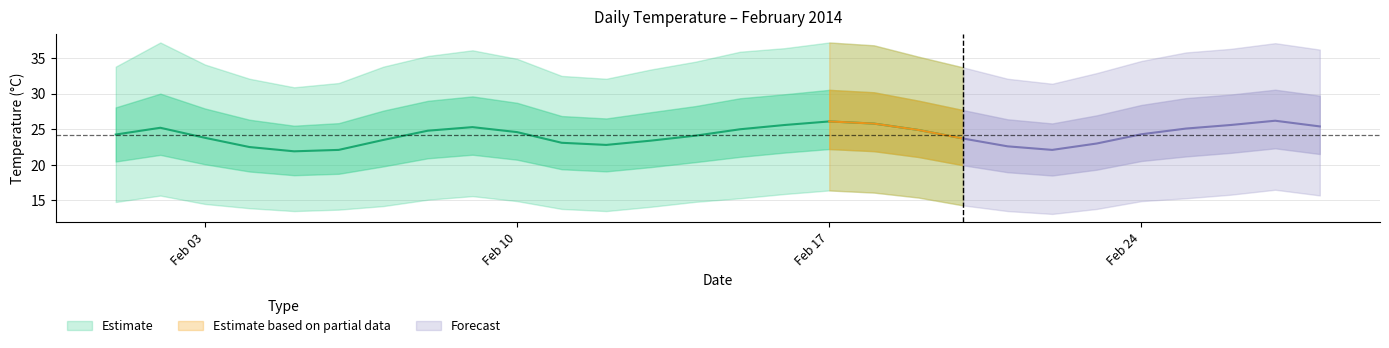

Where is the first local maximum for Daily Mean Temp?

1